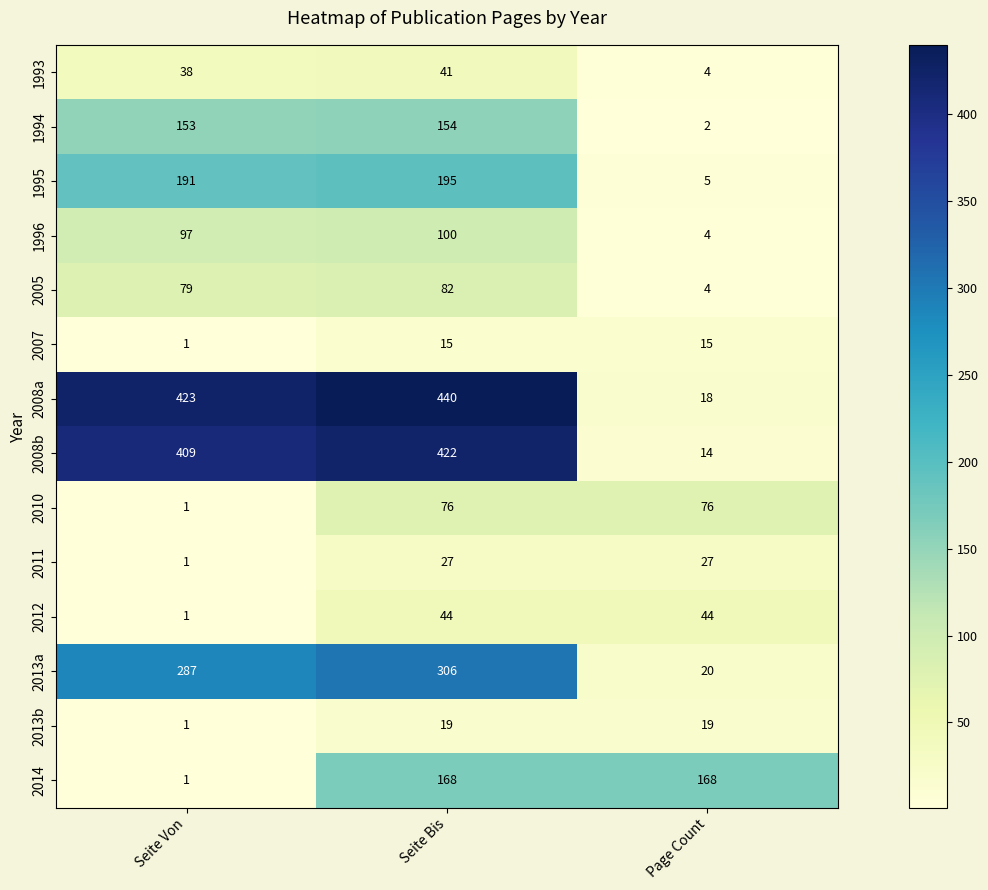

Which label corresponds to the largest value in the chart?

Seite Bis